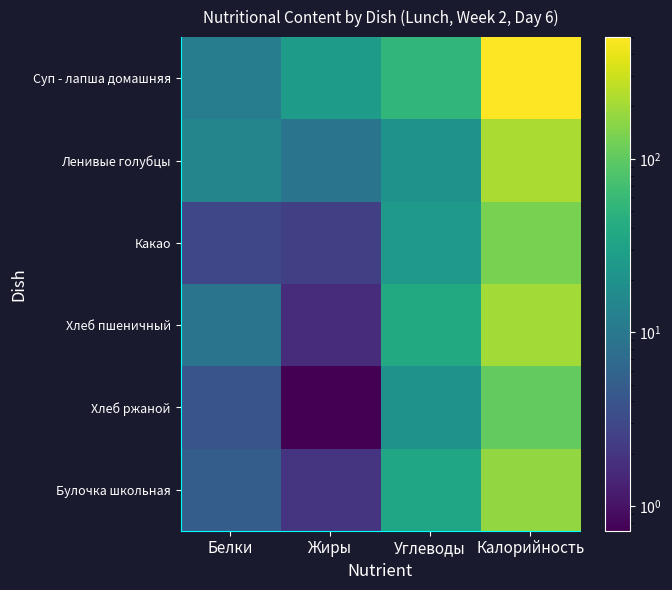

What is the minimum value shown in the chart?

0.7